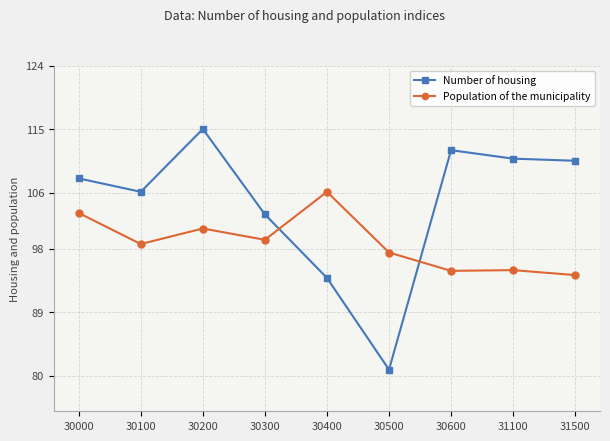

What is the average value of the Population of the municipality series?

98.9